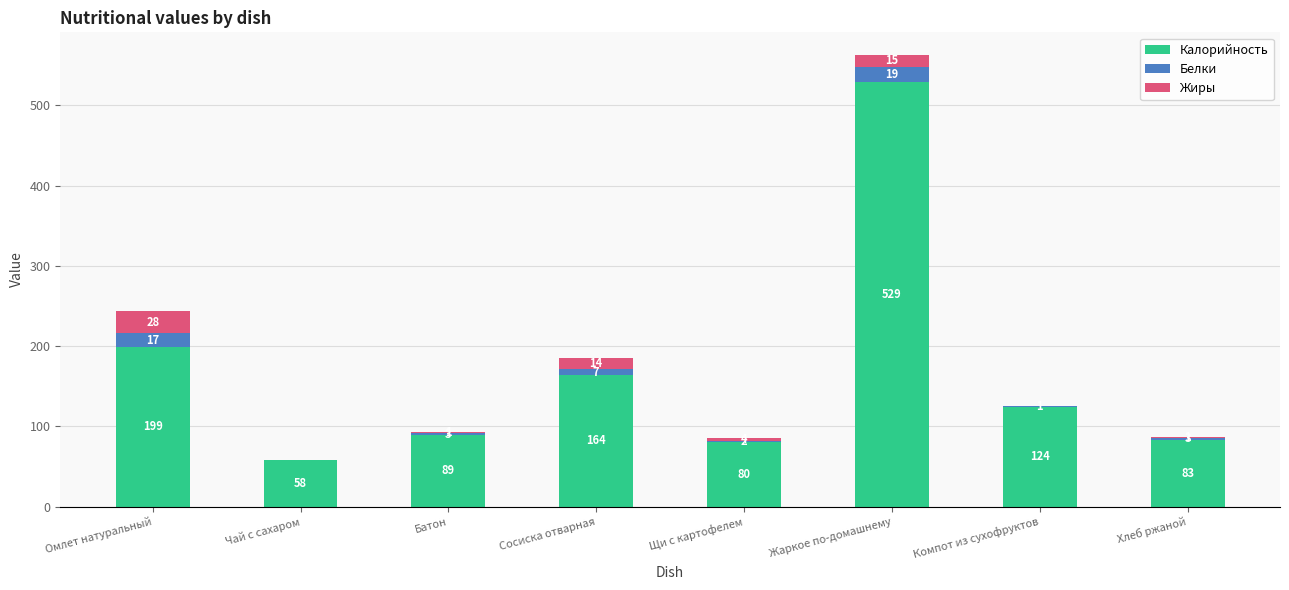

How many data points does each series have?

8